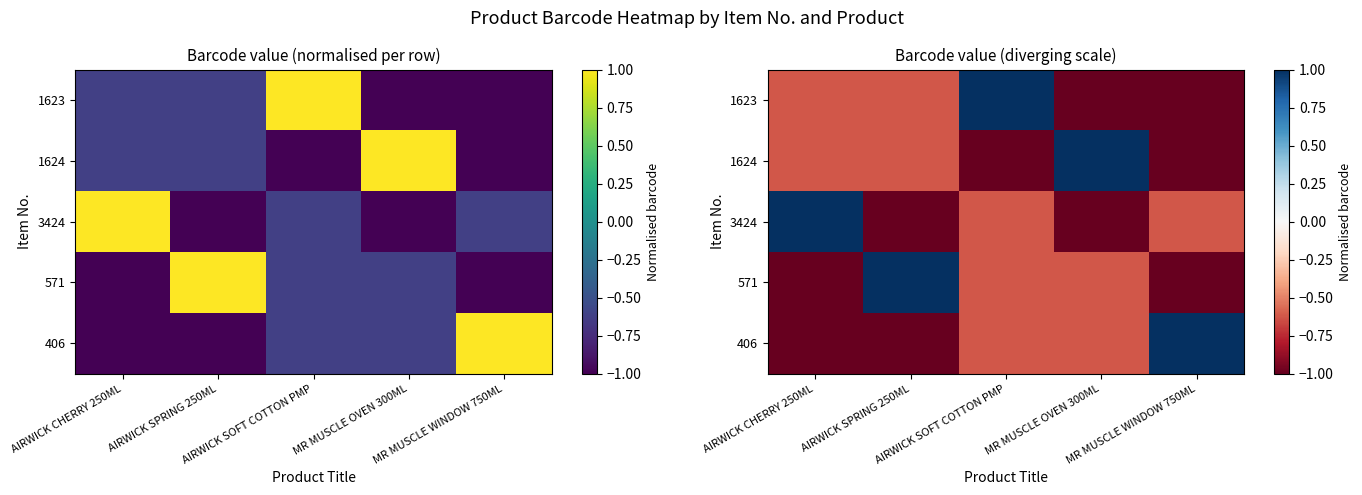

How many data points in 1624 are less than 0?

4